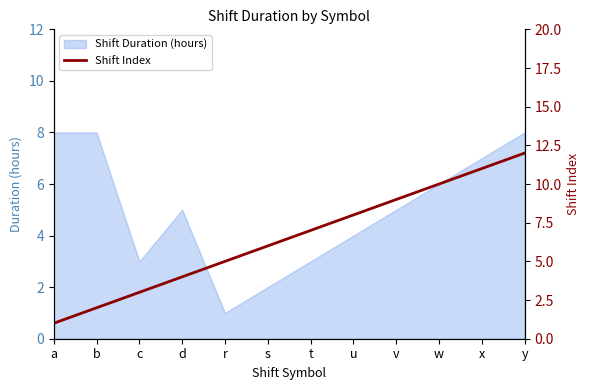

What is the approximate value at c, to the nearest 5?

5